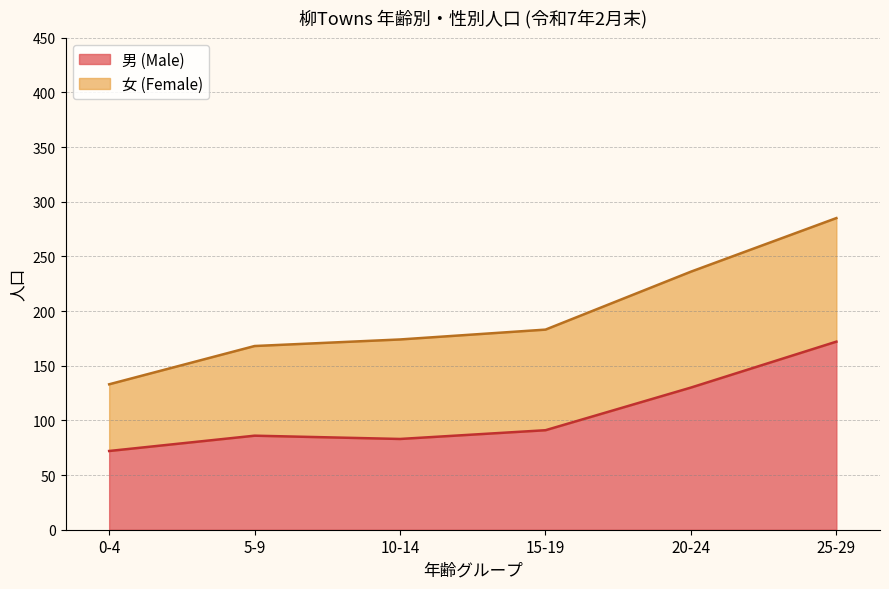

The 男 (Male) series shows 72 at 0-4. True or false?

True